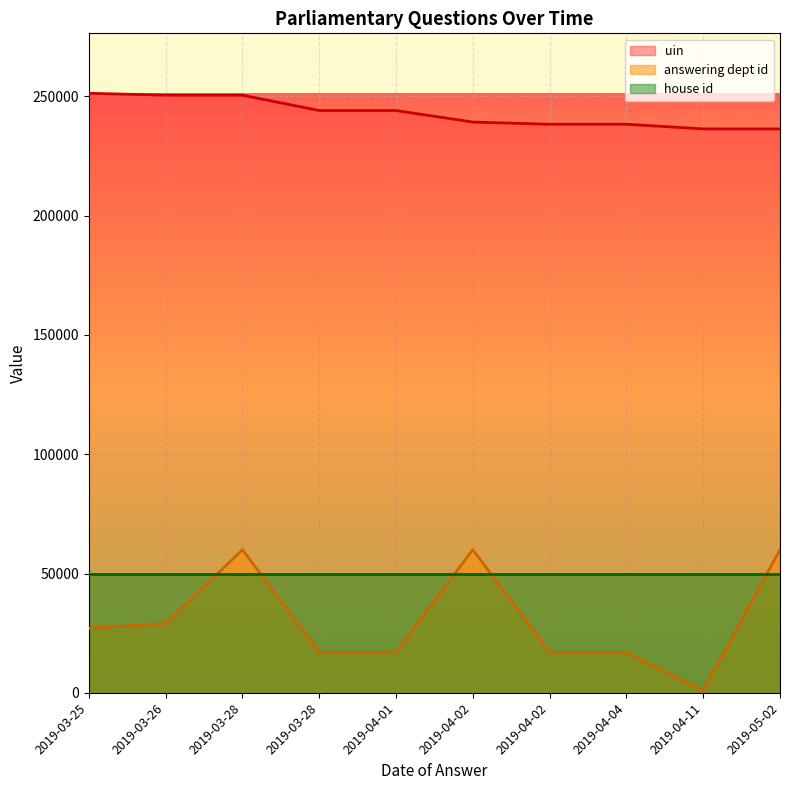

What is the approximate value of uin at 2019-03-28?

250461